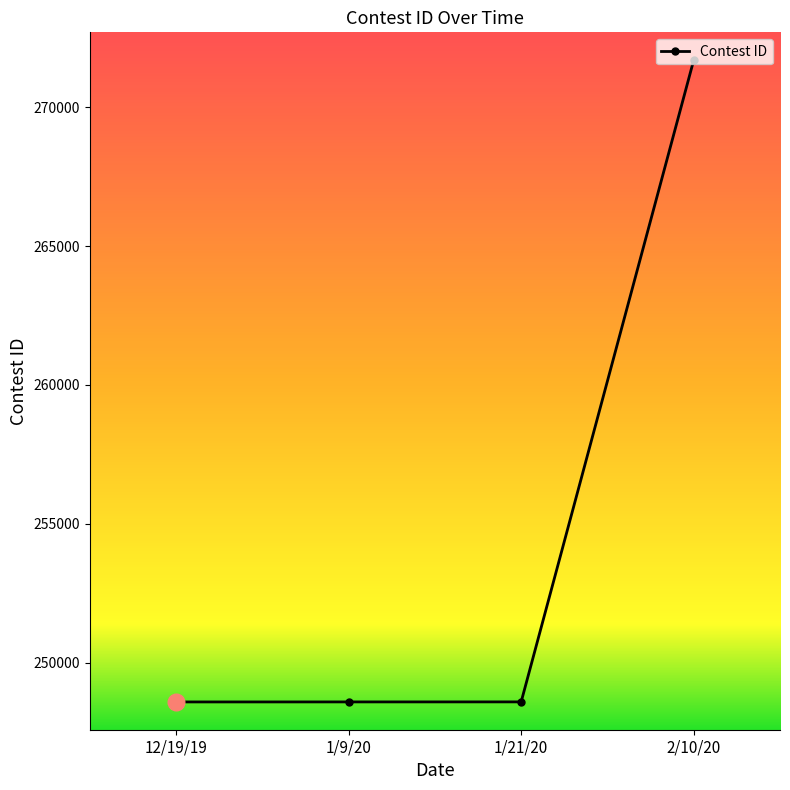

What is the ratio of the value at 2/10/20 to the value at 1/9/20?

1.1